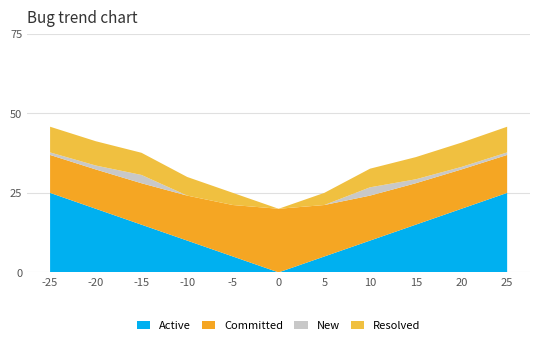

What is the maximum value for Active?

25.0